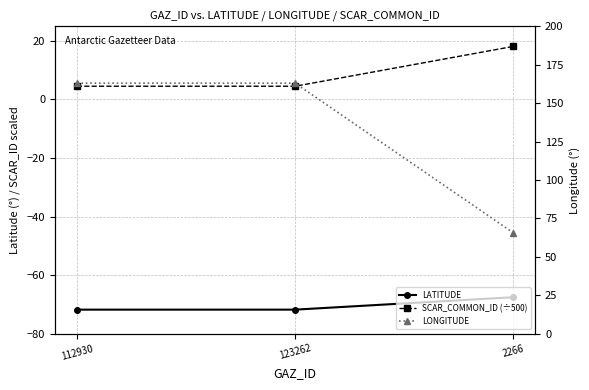

What is the difference between the LATITUDE values at 112930 and 2266?

4.2